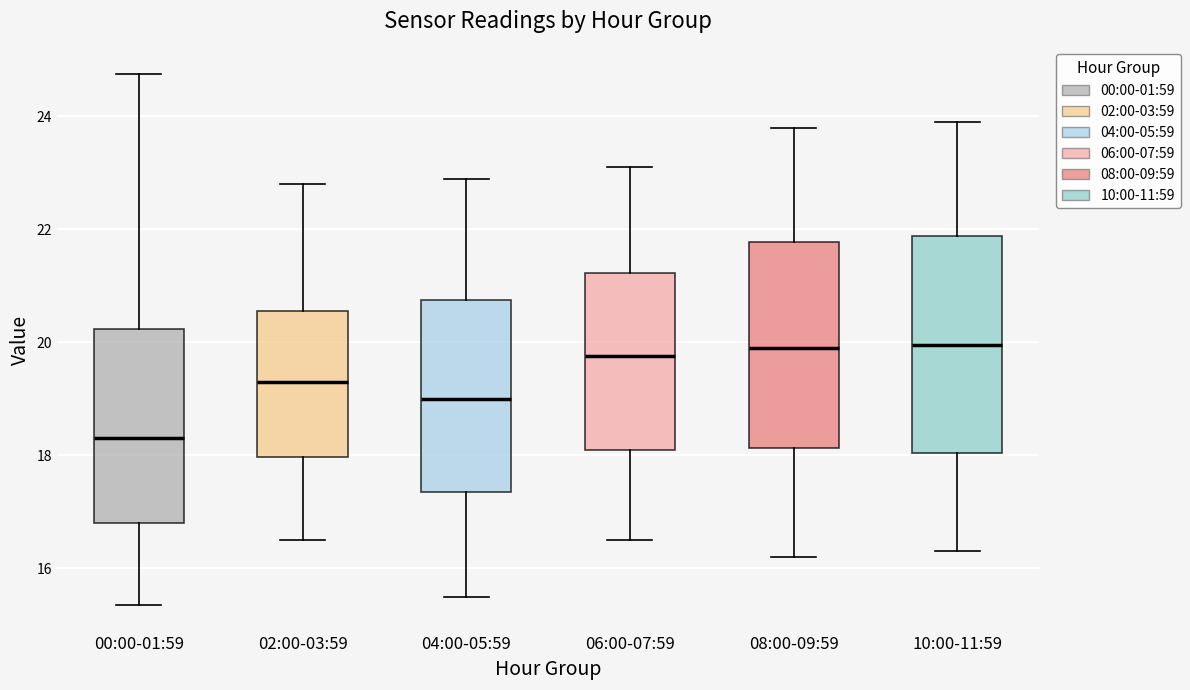

Reading left to right, transcribe this box plot: for each box, give where its median line is, the range the box spans, and where its two whiskers end, as read against the y-axis. The values are not printed on the chart, so give them approximately, as read against the axis.

00:00-01:59: median 18.4, box 16.8 to 20.2, whiskers 15.4 to 24.8
02:00-03:59: median 19.4, box 18.0 to 20.6, whiskers 16.6 to 22.8
04:00-05:59: median 19.0, box 17.4 to 20.8, whiskers 15.6 to 23.0
06:00-07:59: median 19.8, box 18.2 to 21.2, whiskers 16.6 to 23.2
08:00-09:59: median 20.0, box 18.2 to 21.8, whiskers 16.2 to 23.8
10:00-11:59: median 20.0, box 18.0 to 21.8, whiskers 16.4 to 24.0